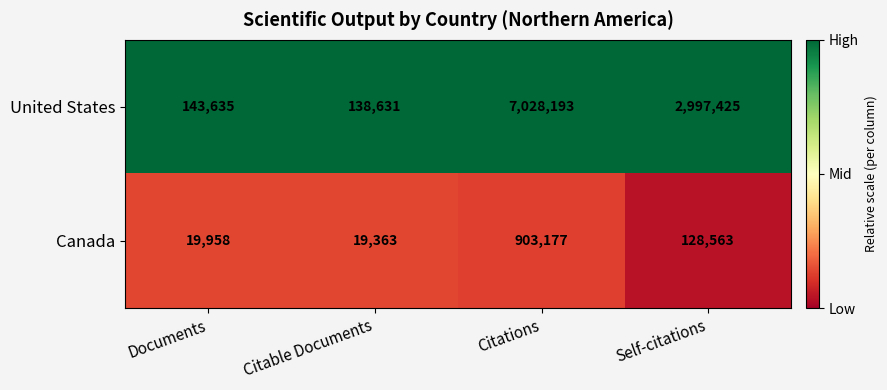

At Documents, list the series in order from smallest to largest.

Canada, United States